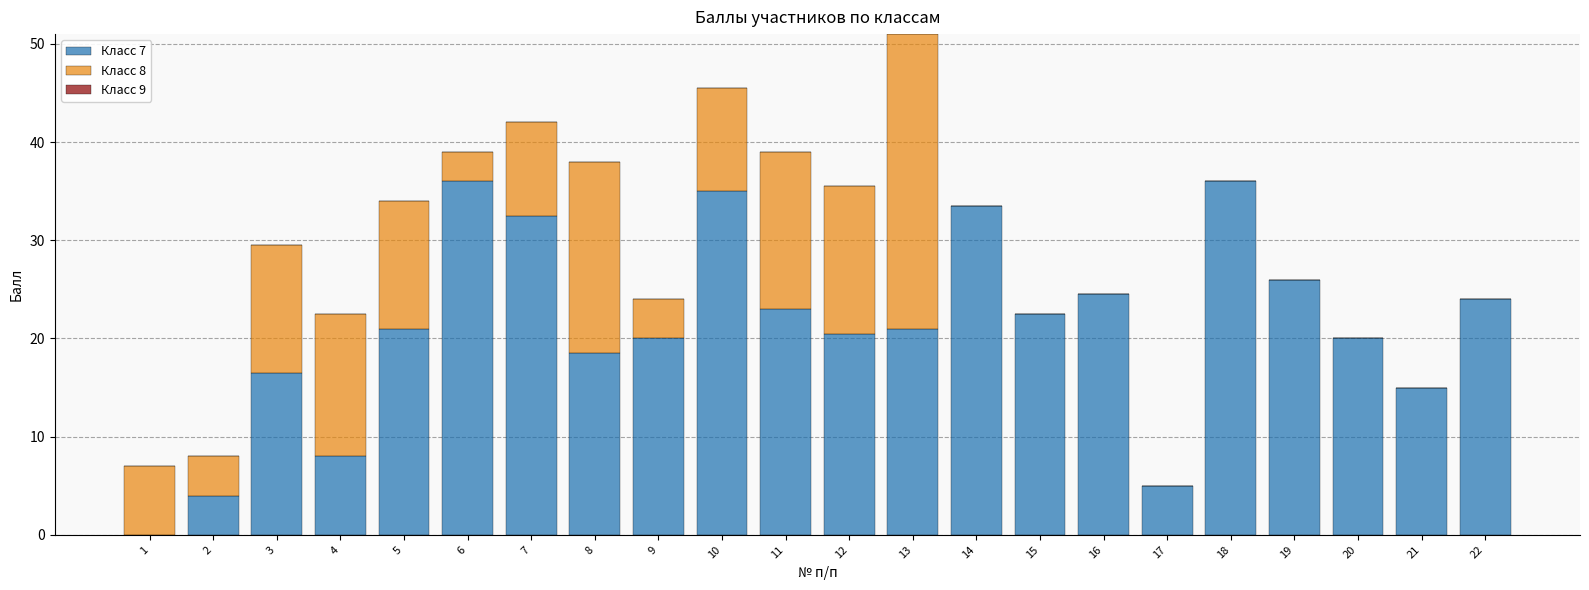

What is the sum of the Класс 7 values at 15 and 7?

55.0